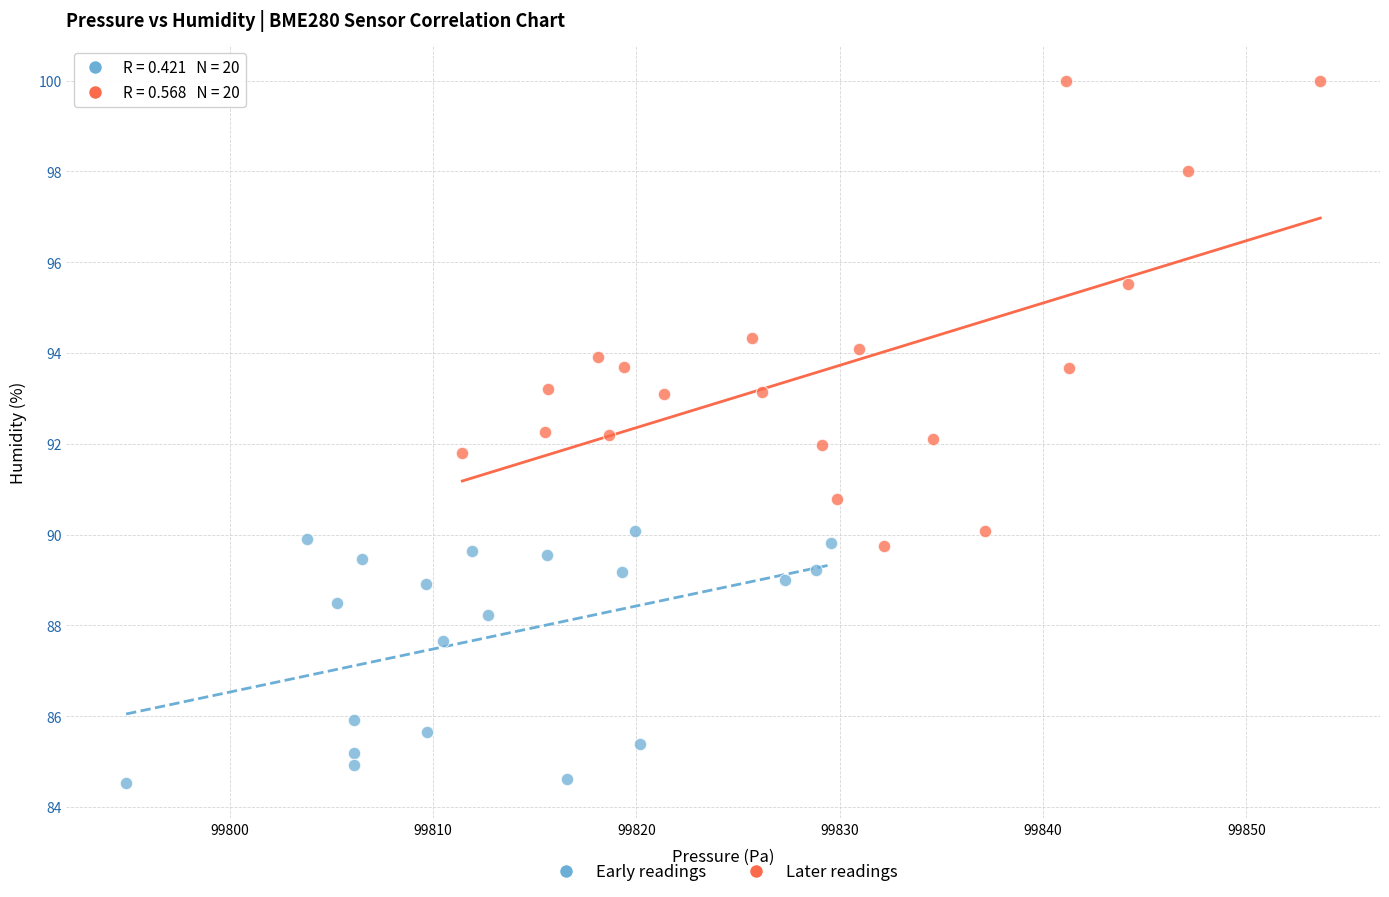

Which series has the largest Y range (max minus min)?

Later readings